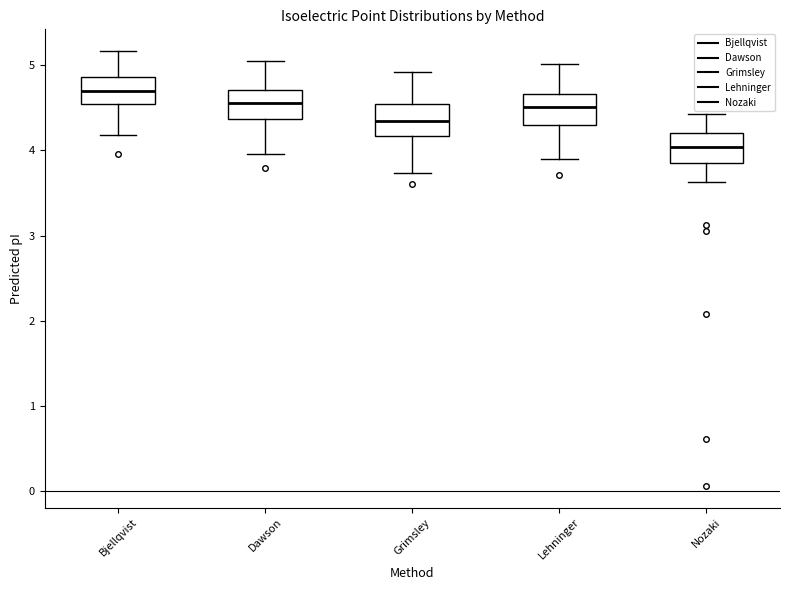

Which box's median line is the highest?

Bjellqvist